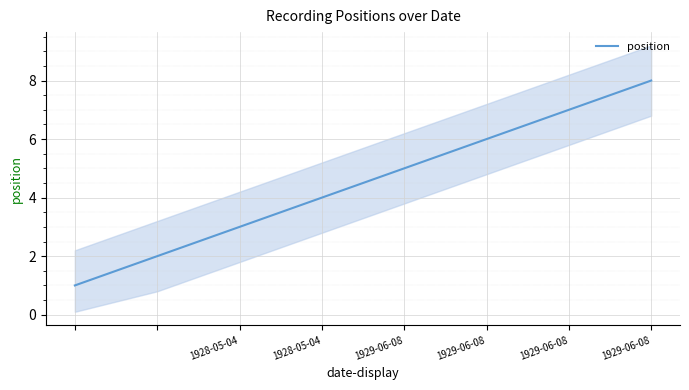

Approximately how many times larger is the value at 1929-06-08 compared to 1929-06-08?

1.2